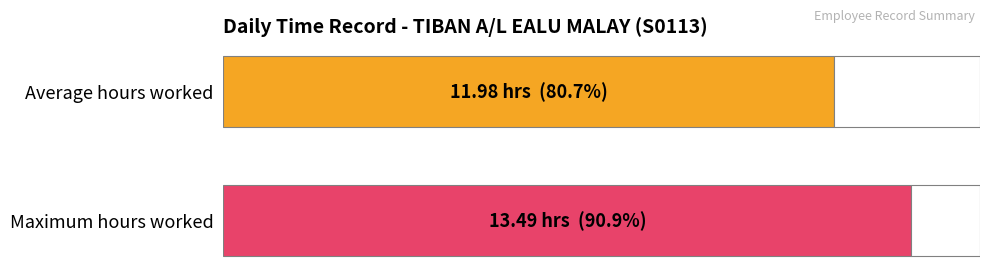

Are the bars grouped side by side (vs. stacked)?

No